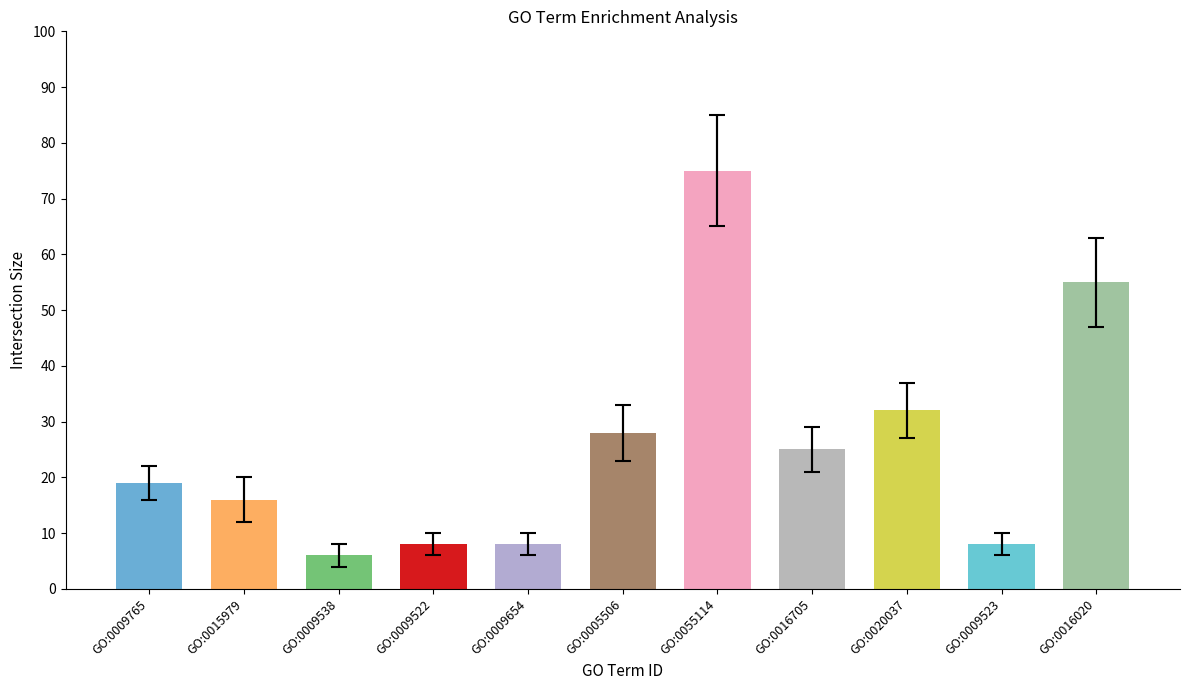

Does the chart contain stacked bars?

No